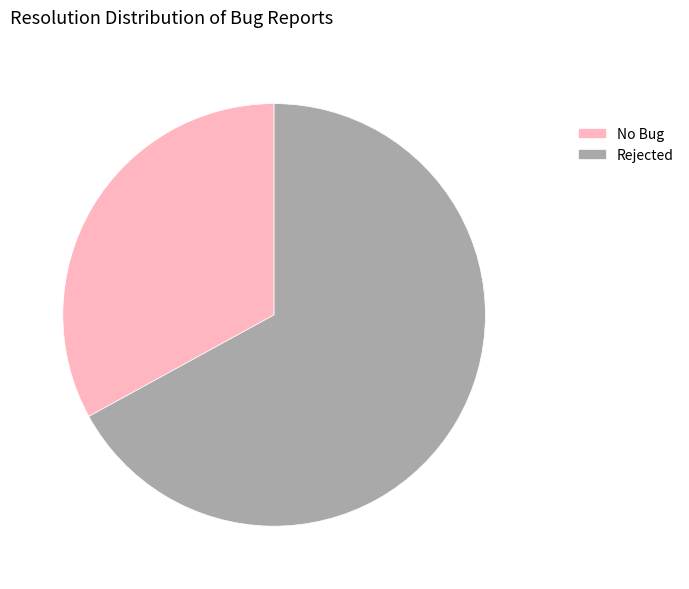

Count the number of slices in the pie.

2